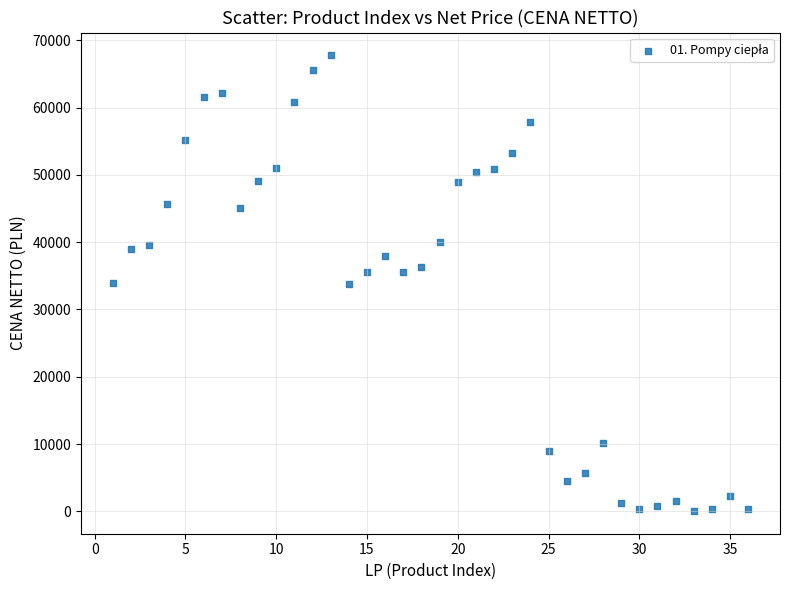

What is the range of Y values (max minus min)?

67688